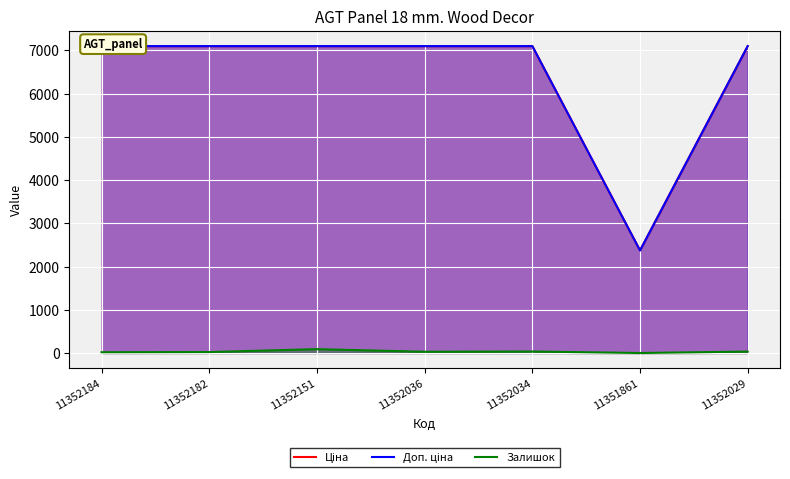

What is the total value across all series at 11352151?

14286.6